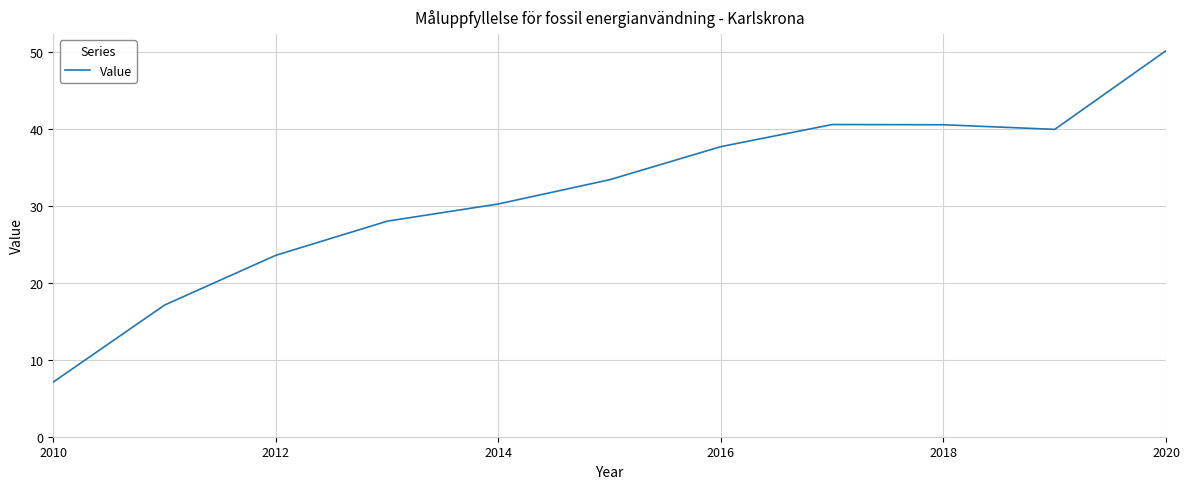

What is the maximum value shown in the chart?

50.1